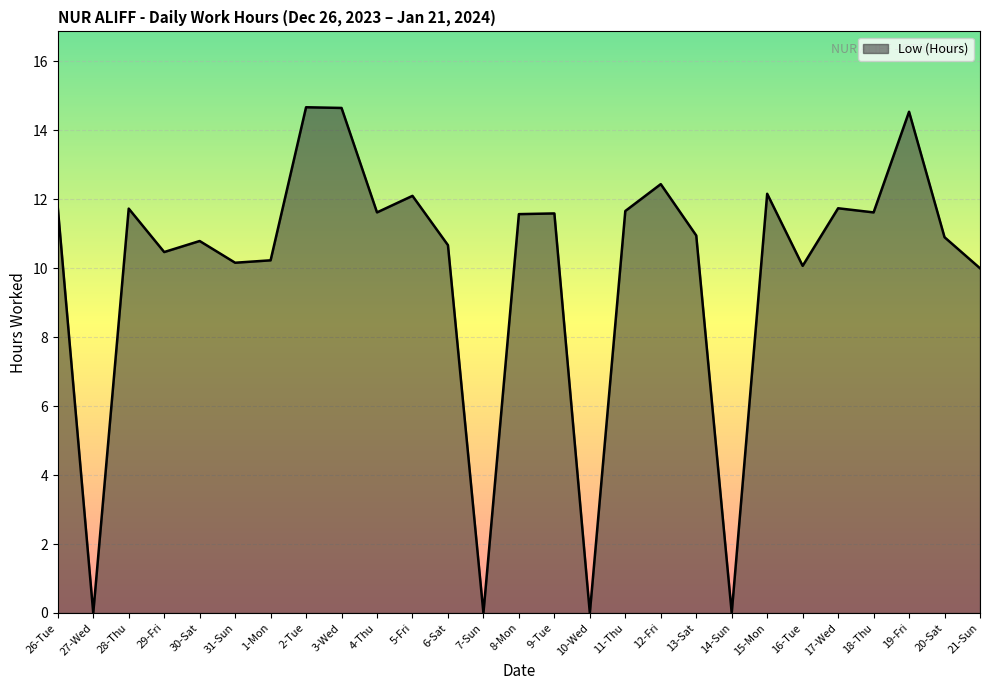

Is it true that the value at 7-Sun is 0.0?

True